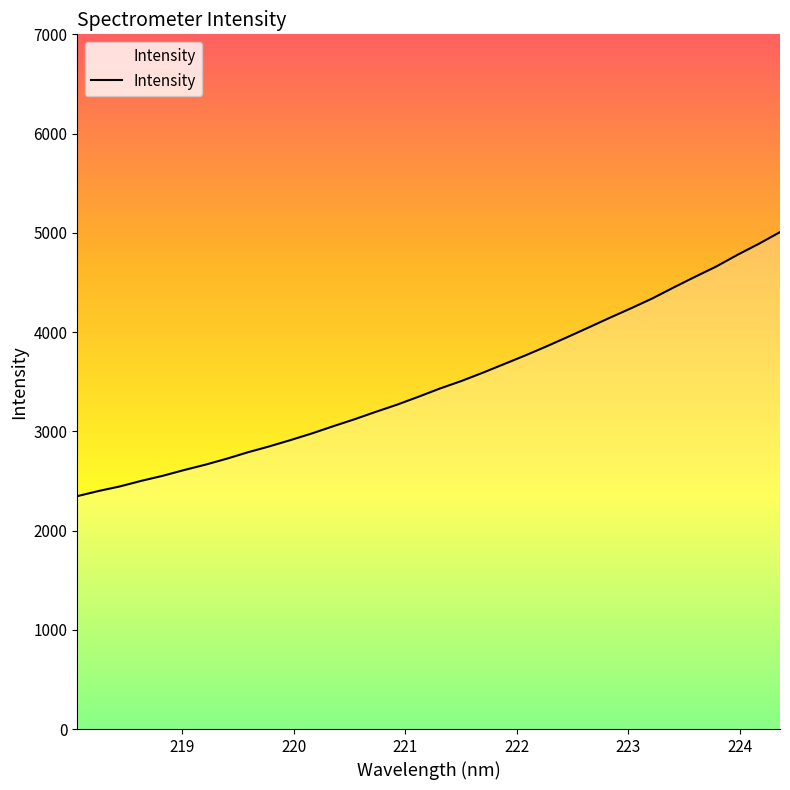

What is the smallest value displayed?

2346.7